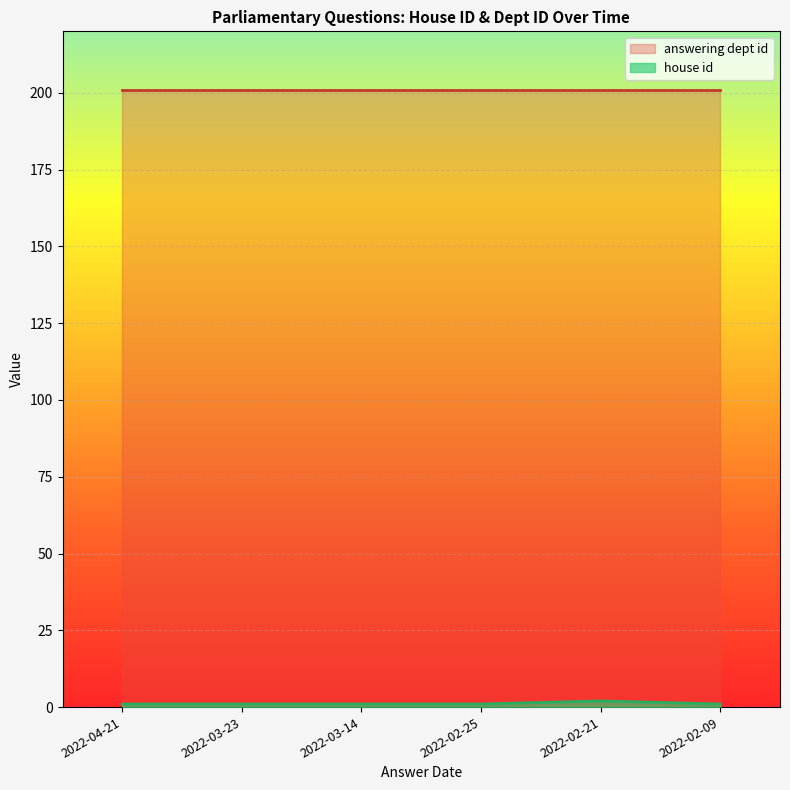

How many points are higher than both their immediate neighbors (excluding endpoints)?

1